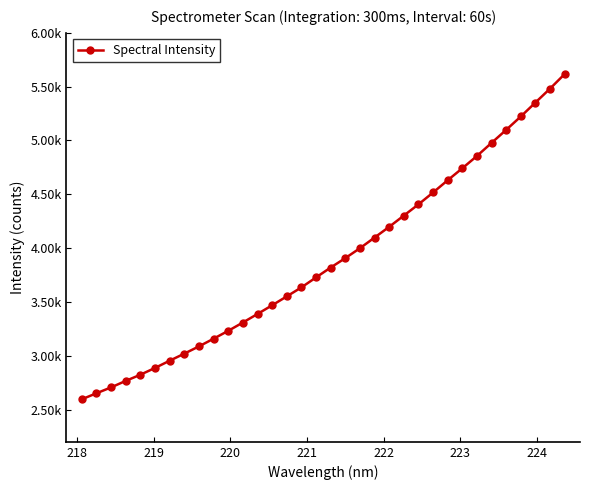

Does the chart have visible grid lines?

No